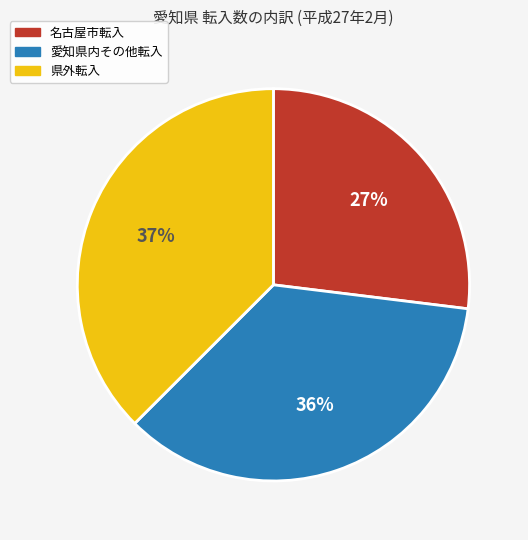

Is there a majority slice in this chart?

No